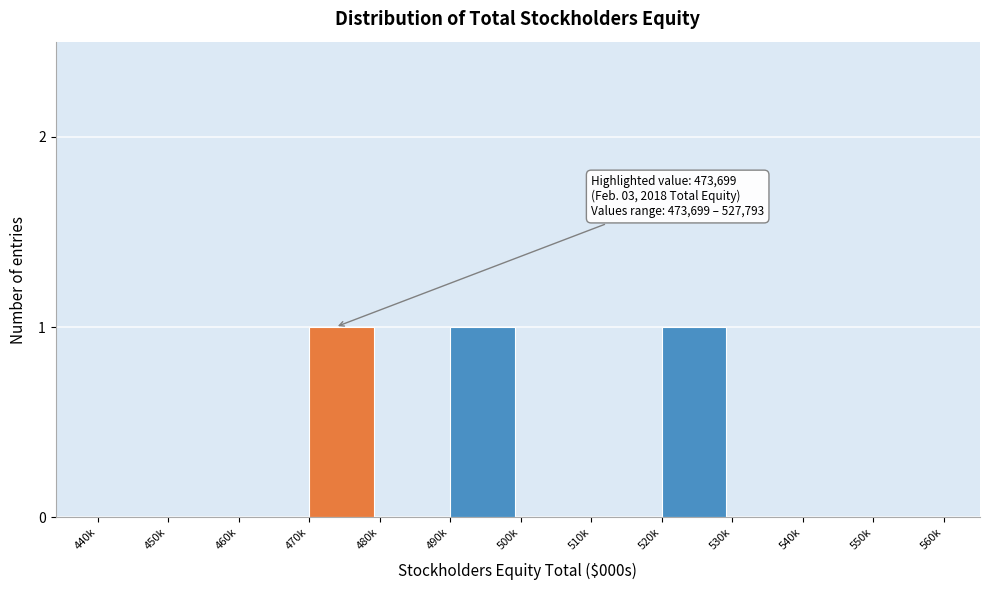

Reading right to left, list all the values displayed in this chart.

550k=0	540k=0	530k=0	520k=1	510k=0	500k=0	490k=1	480k=0	470k=1	460k=0	450k=0	440k=0